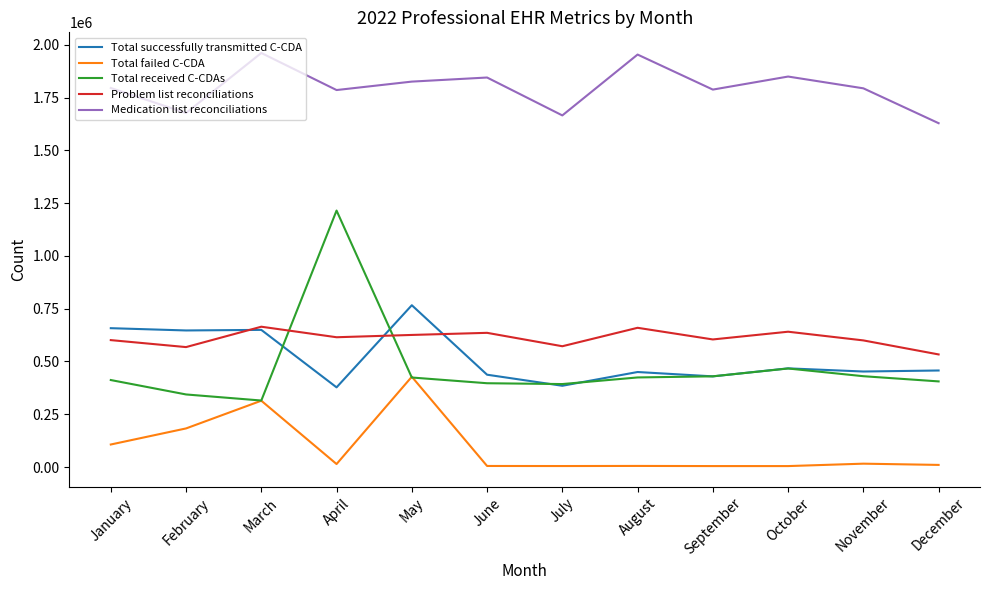

At how many categories does at least one series exceed 767459?

12